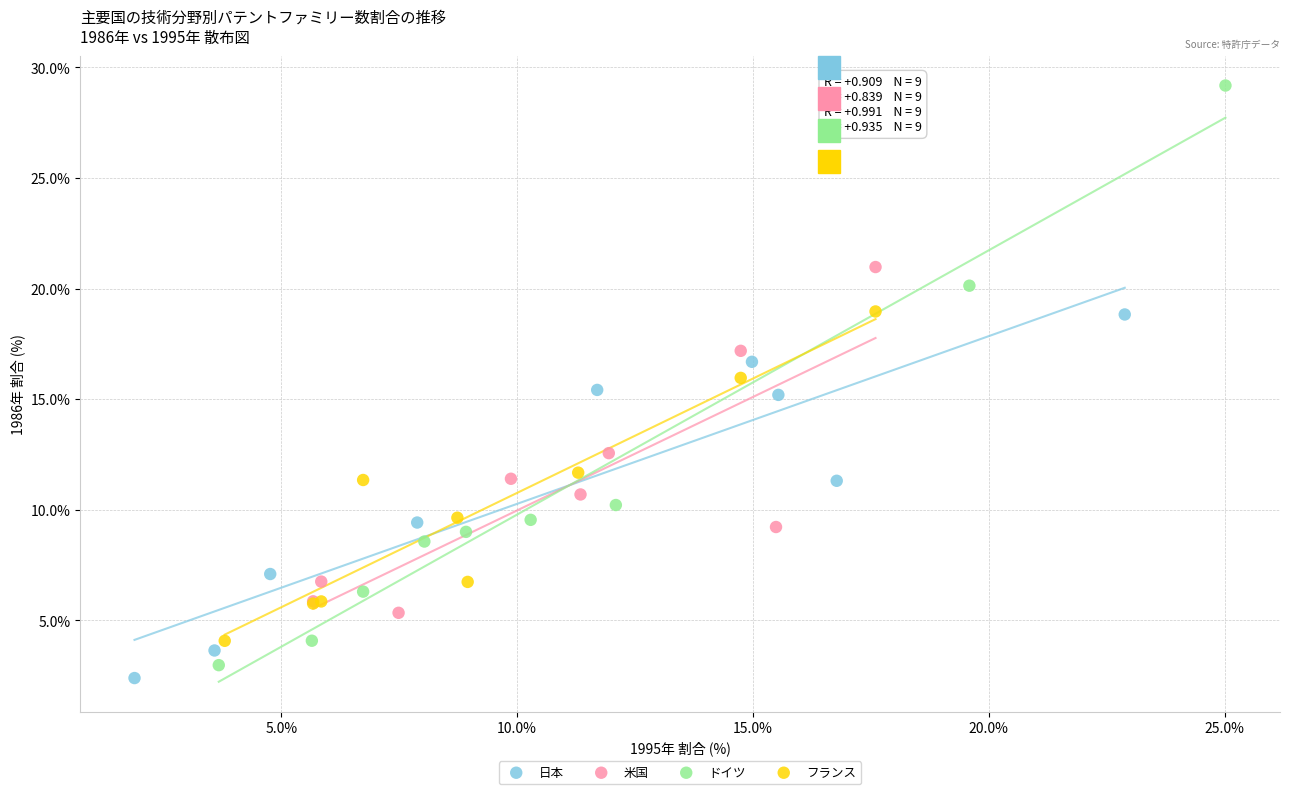

Which series has the widest spread of Y values?

ドイツ